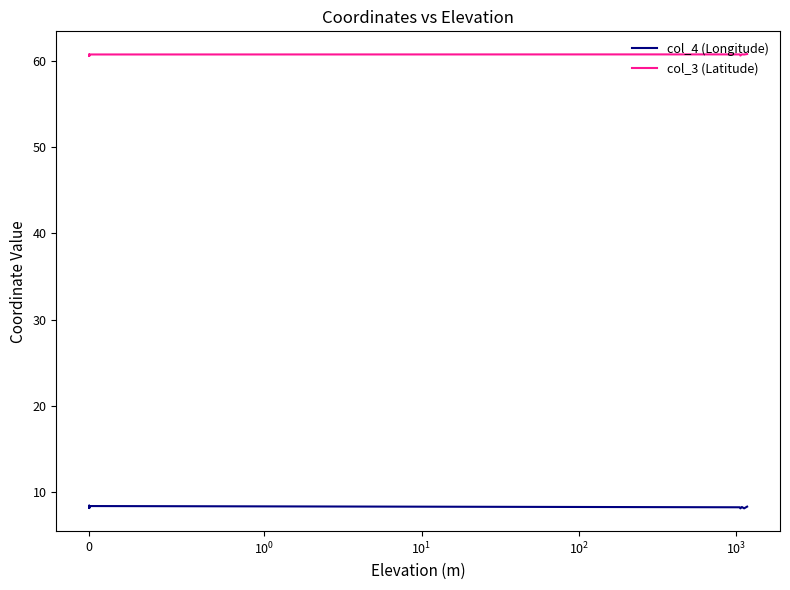

Which series has the largest range (max minus min)?

col_4 (Longitude)